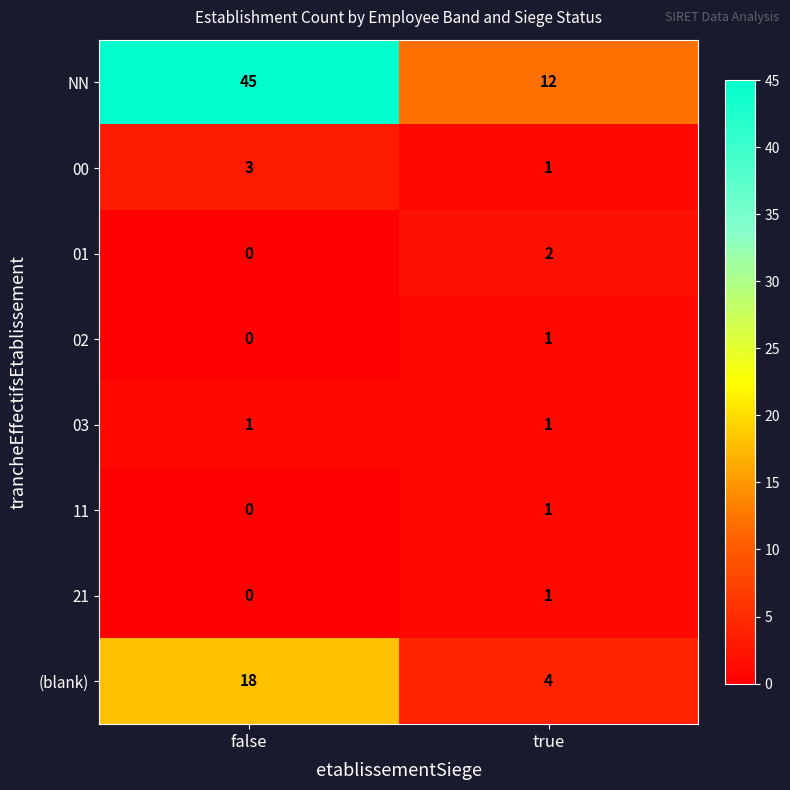

Which label corresponds to the smallest value in the chart?

false